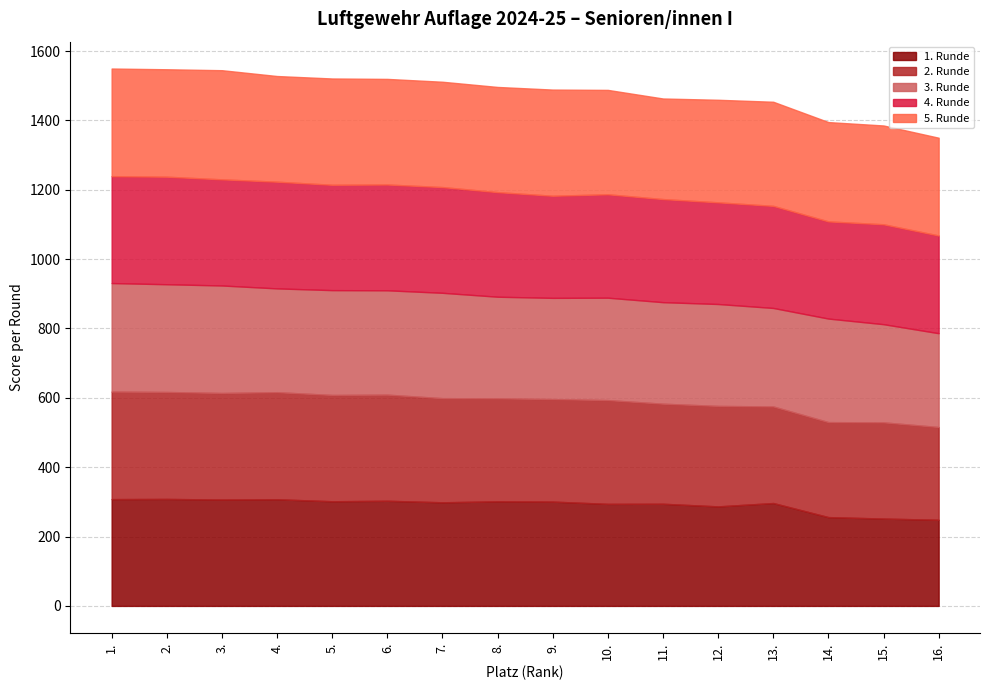

Which series has the largest total across all categories?

5. Runde